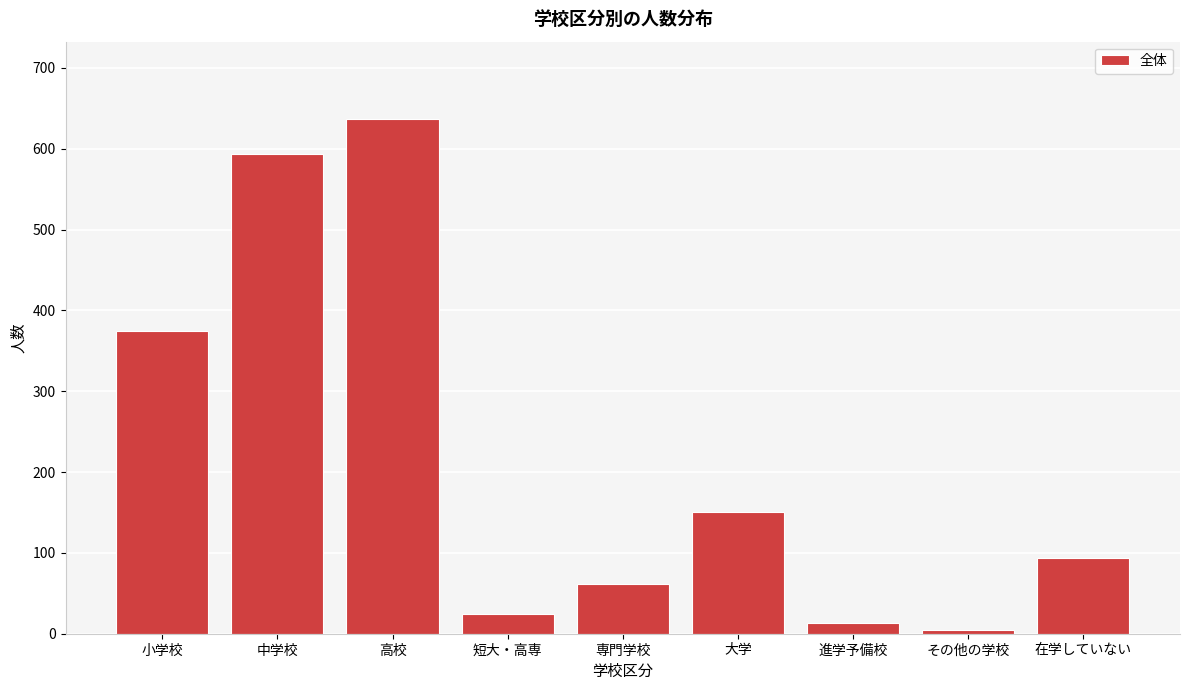

Reading right to left, extract all data points from this chart.

在学していない=94	その他の学校=4	進学予備校=13	大学=151	専門学校=61	短大・高専=24	高校=637	中学校=593	小学校=374